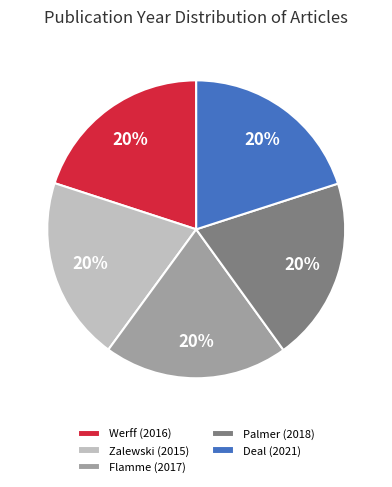

Combined, do Zalewski (2015) and Palmer (2018) account for over 50%?

No